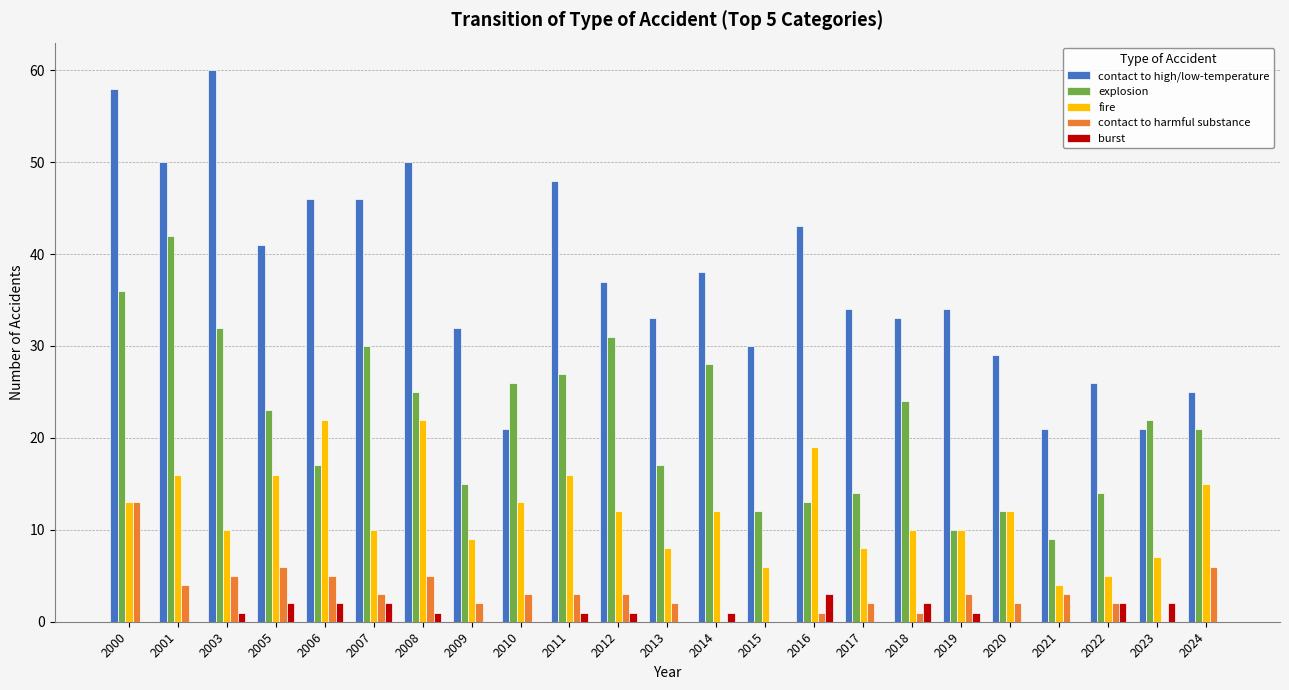

At which category is the sum across all series the highest?

2000